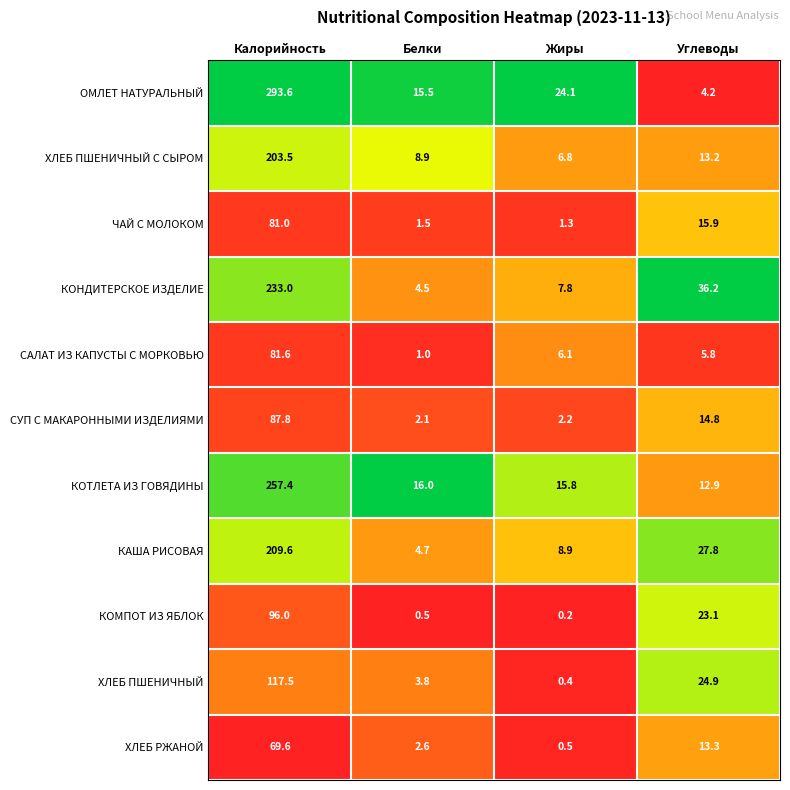

Where does the ХЛЕБ ПШЕНИЧНЫЙ С СЫРОМ series first go above 13?

Калорийность